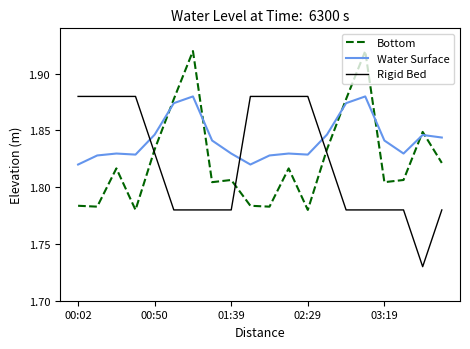

How many times do Bottom and Water Surface cross each other?

6